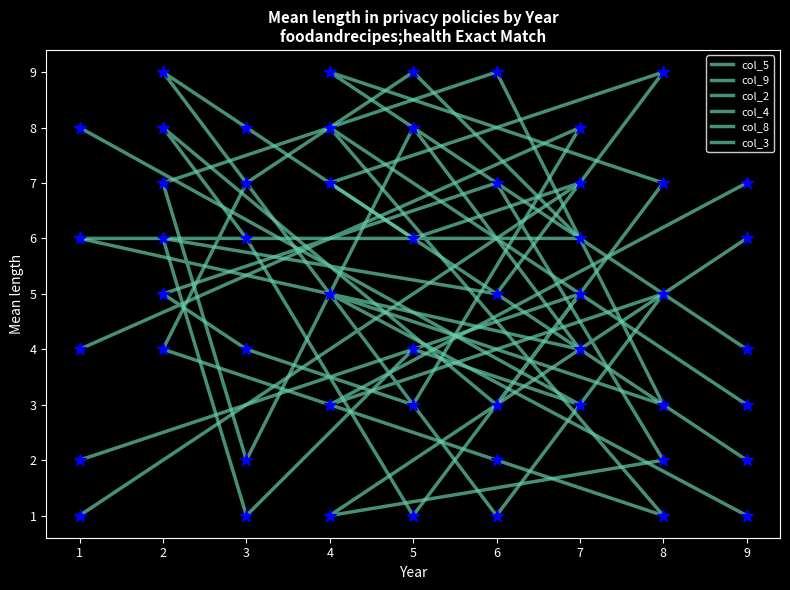

At which category is the sum across all series the highest?

2